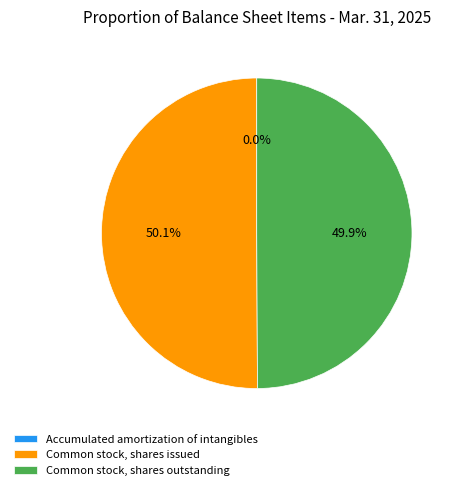

Combined, what portion of the pie is Common stock, shares issued and Common stock, shares outstanding?

100.0%